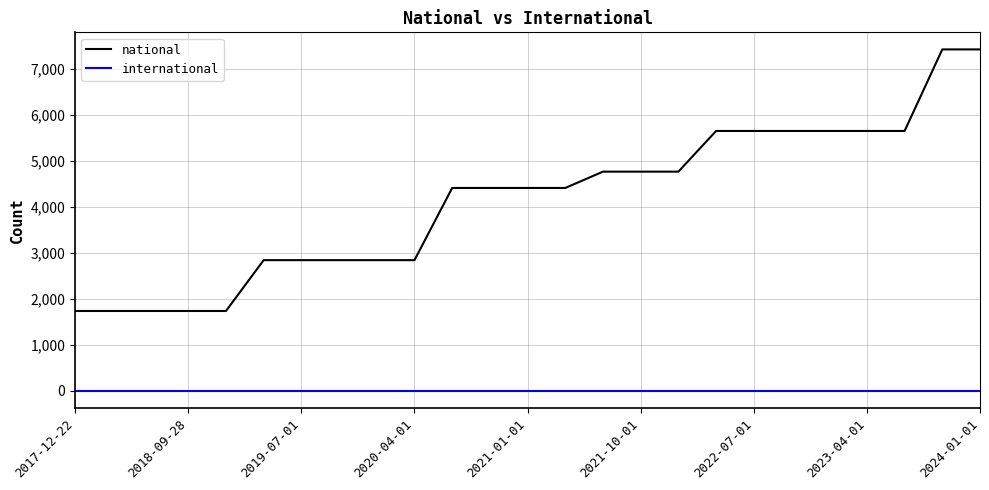

Reading left to right, list all the values displayed in this chart.

national: 1740	1740	1740	1740	1740	2846	2846	2846	2846	2846	4416	4416	4416	4416	4771	4771	4771	5656	5656	5656	5656	5656	5656	7430	7430
international: 0	0	0	0	0	0	0	0	0	0	0	0	0	0	0	0	0	0	0	0	0	0	0	0	0